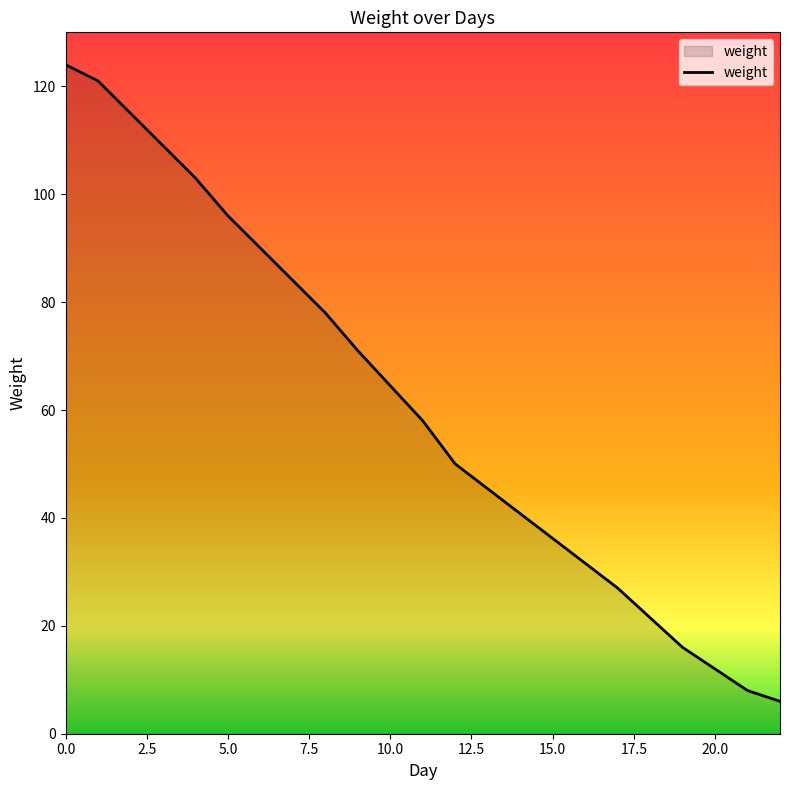

What is the difference between the maximum and minimum values?

118